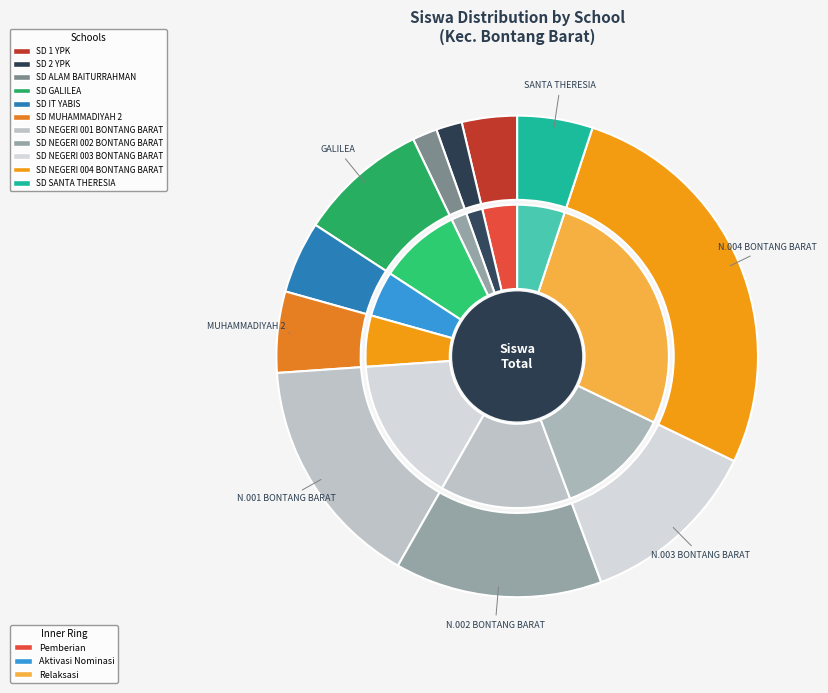

Do SD IT YABIS and SD NEGERI 001 BONTANG BARAT together represent more than half of the pie?

No